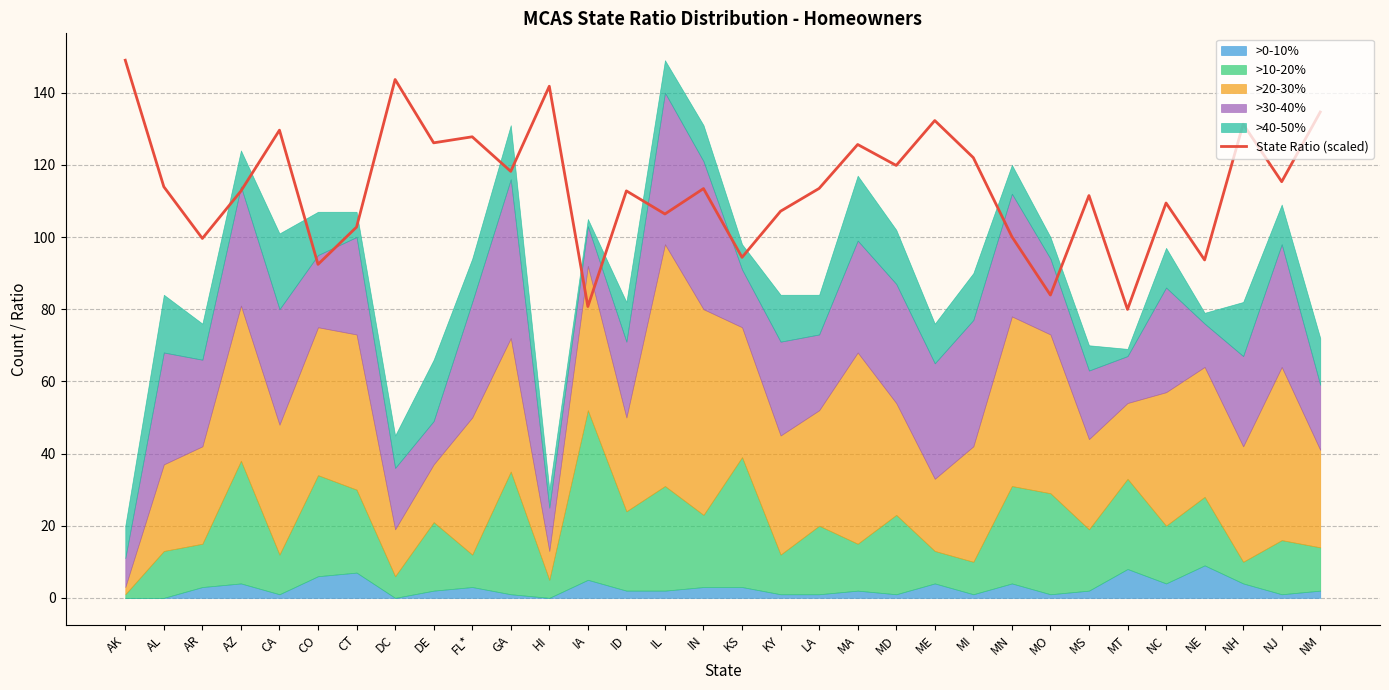

Approximately how many times larger is the value at CA compared to KS?

1.4